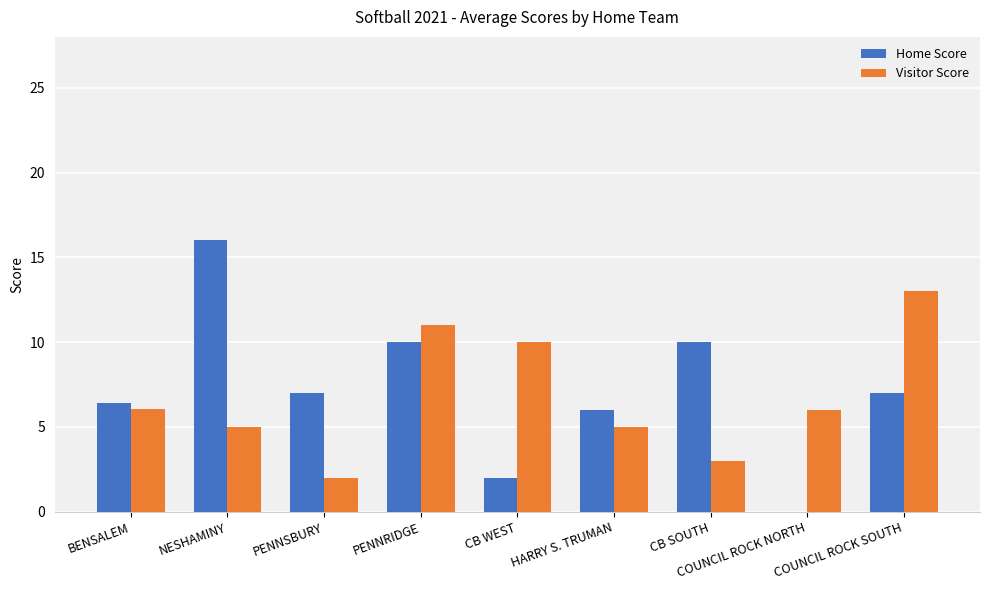

True or false: Visitor Score has a value of 5.0 at HARRY S. TRUMAN.

True